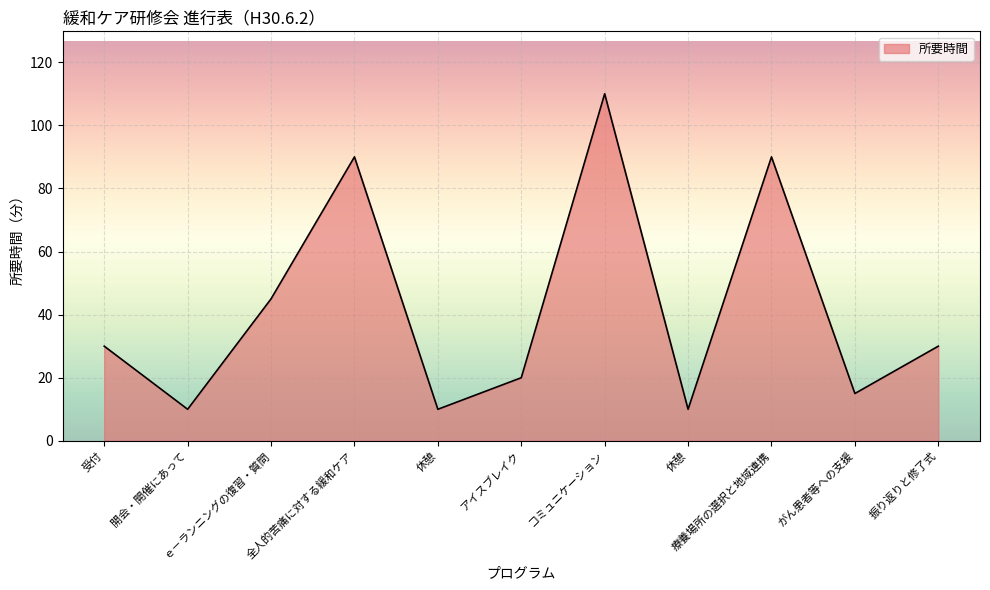

Reading left to right, what are all the values shown in this chart?

30	10	45	90	10	20	110	10	90	15	30